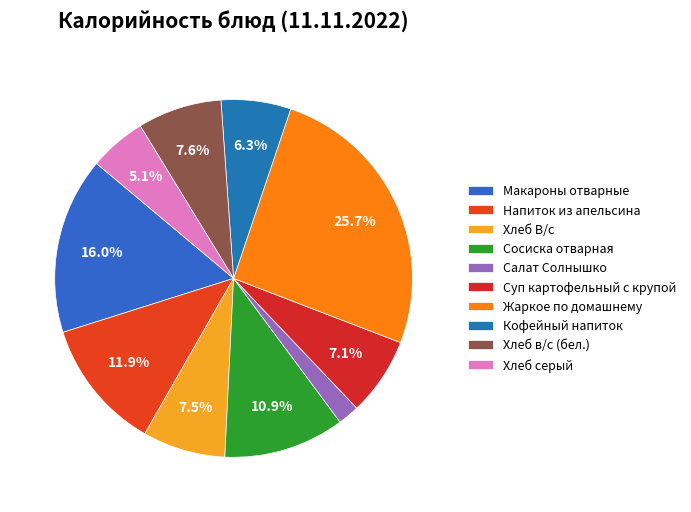

How many segments does this pie chart have?

10